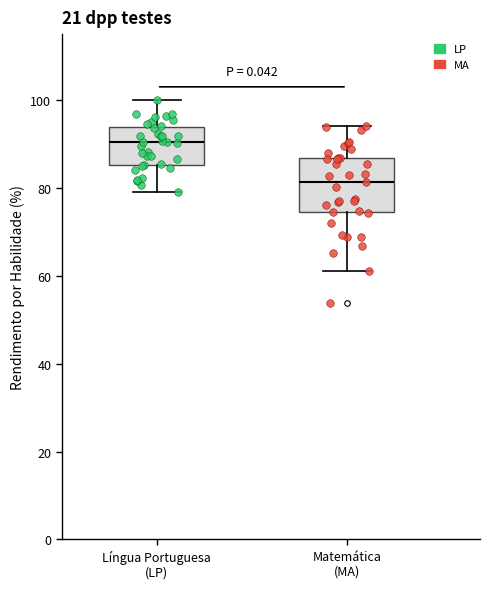

Which box has the highest median line?

Língua Portuguesa (LP)